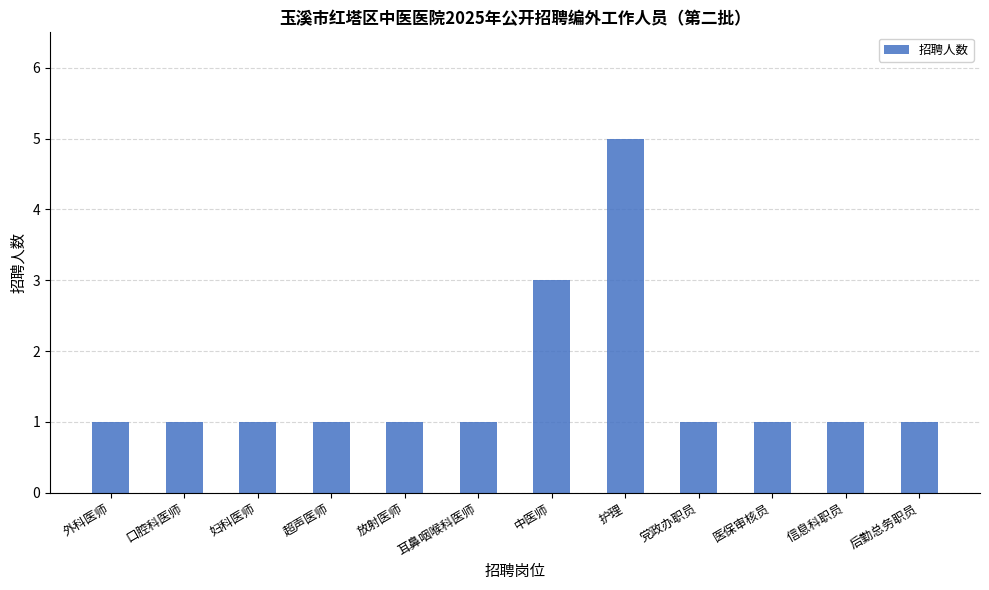

What is the average value?

2